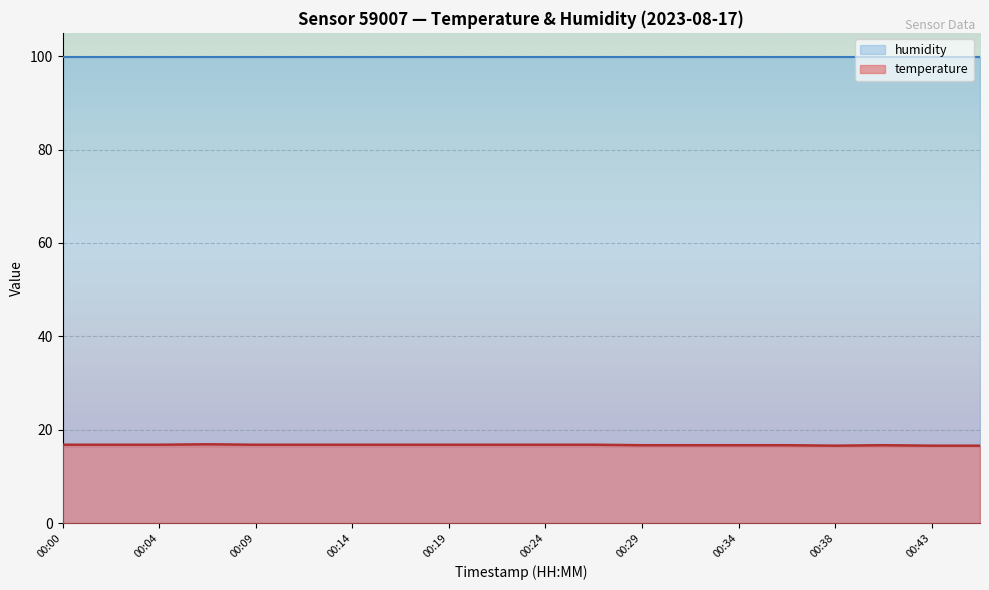

Which has a higher value, 00:14 or 00:36?

00:14